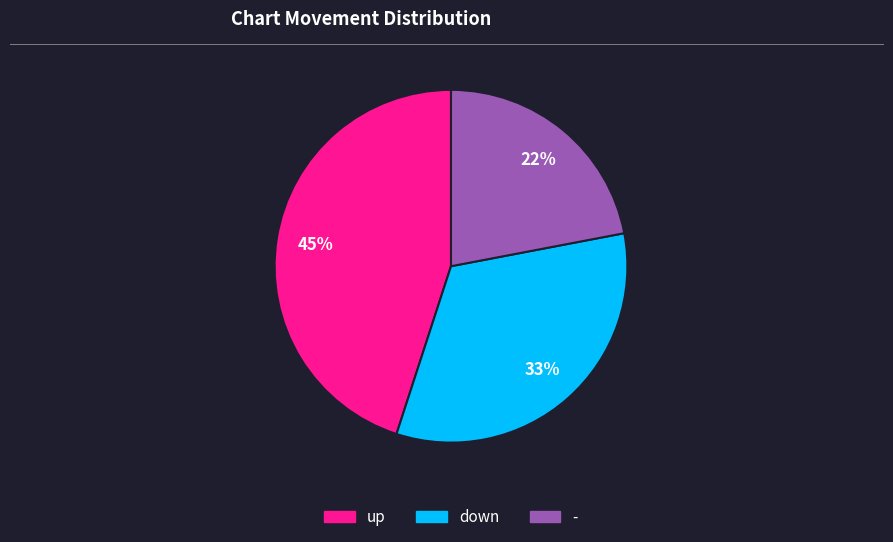

Is the sum of down and - greater than half?

Yes